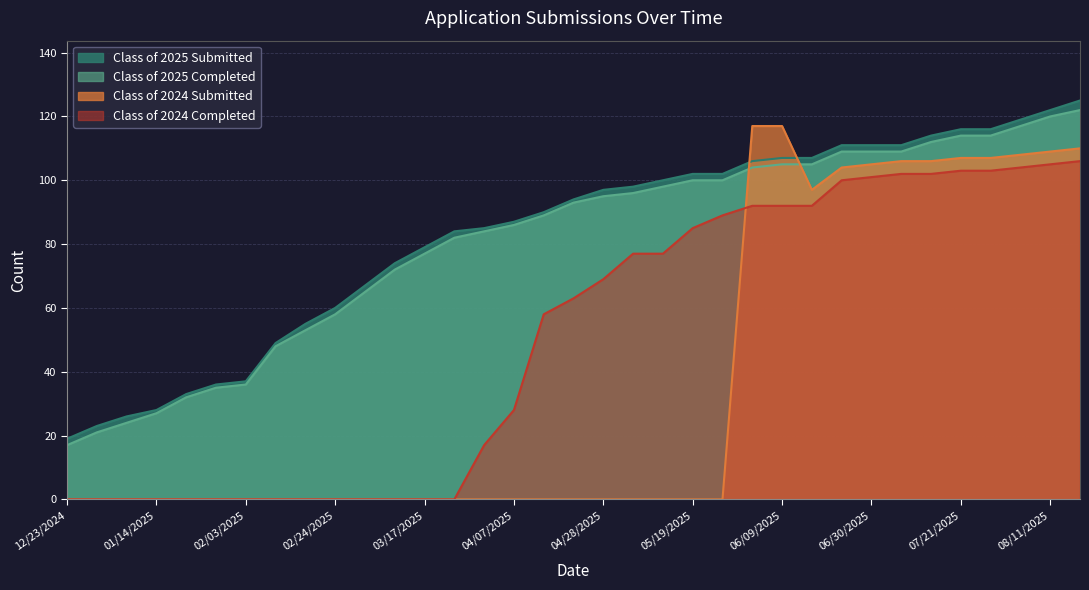

Which has a higher value, 04/07/2025 or 04/21/2025?

04/21/2025